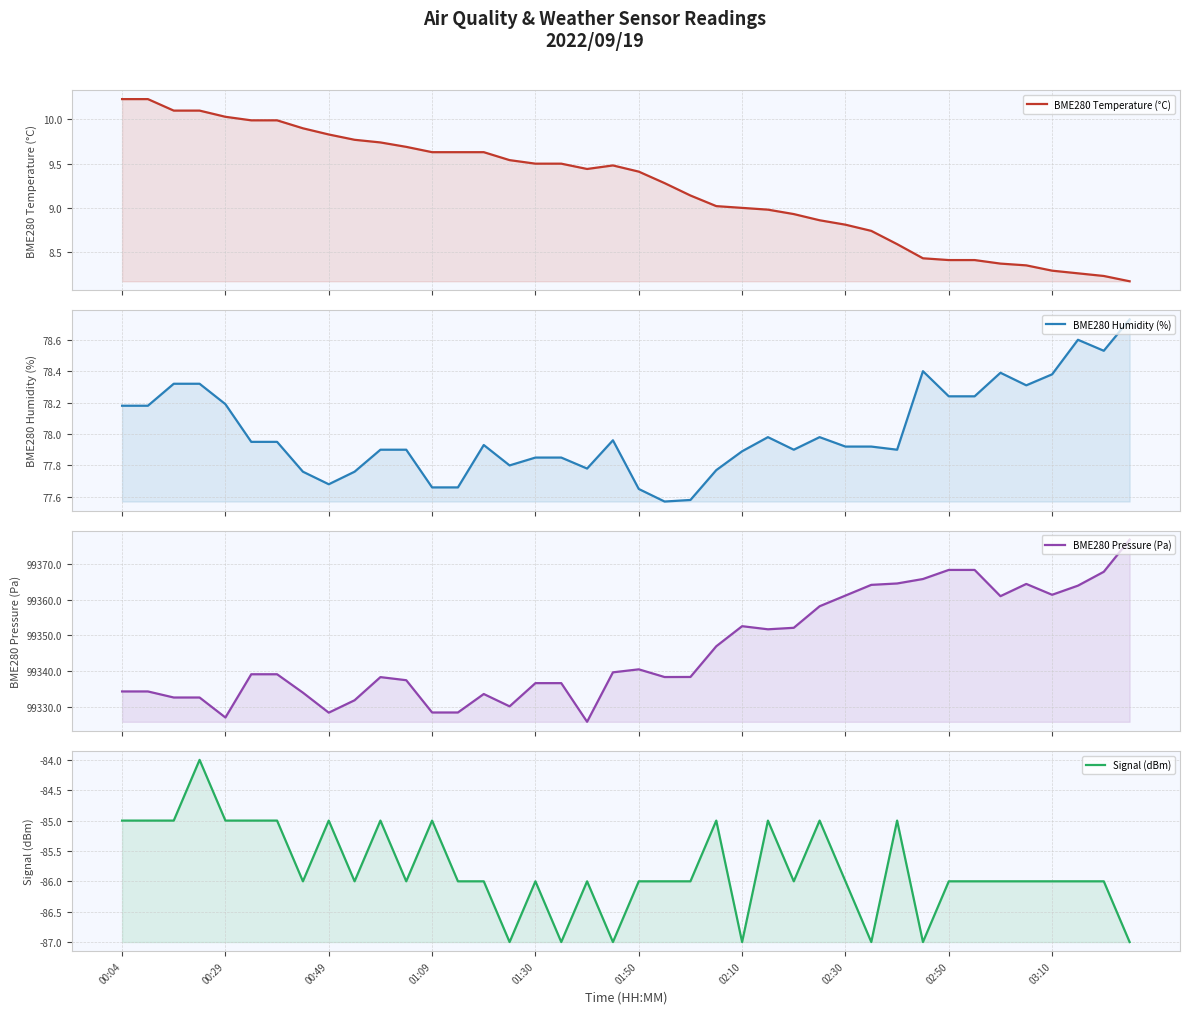

What is the difference between the highest and lowest values at 01:09?

99413.4